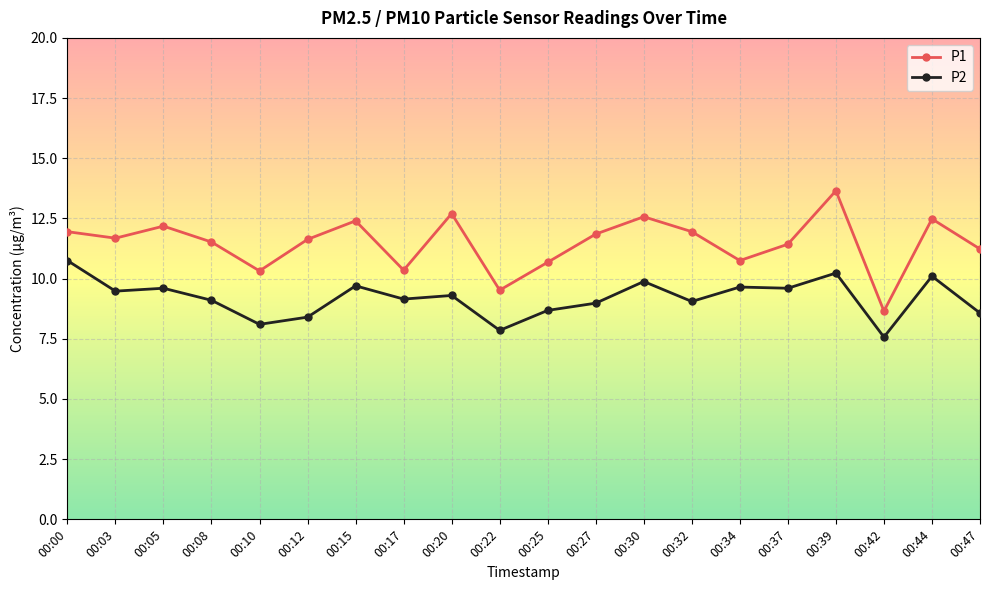

At how many categories does at least one series exceed 7?

20